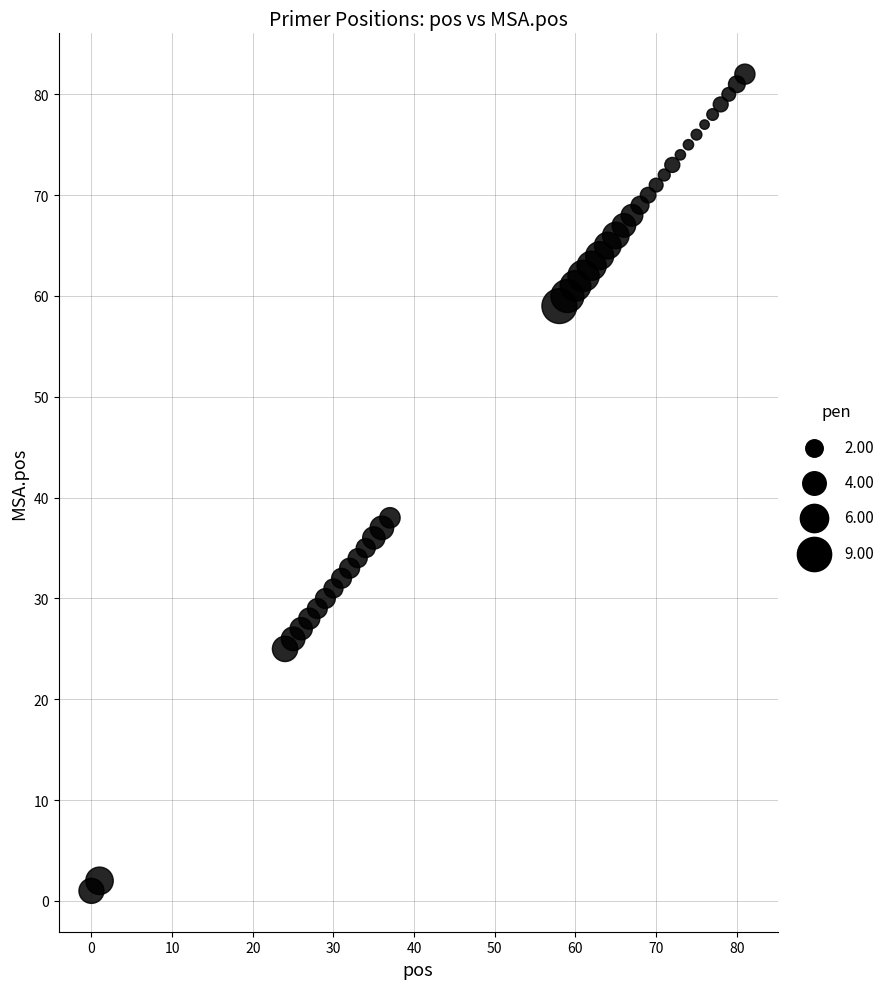

What is the range of Y values (max minus min)?

81